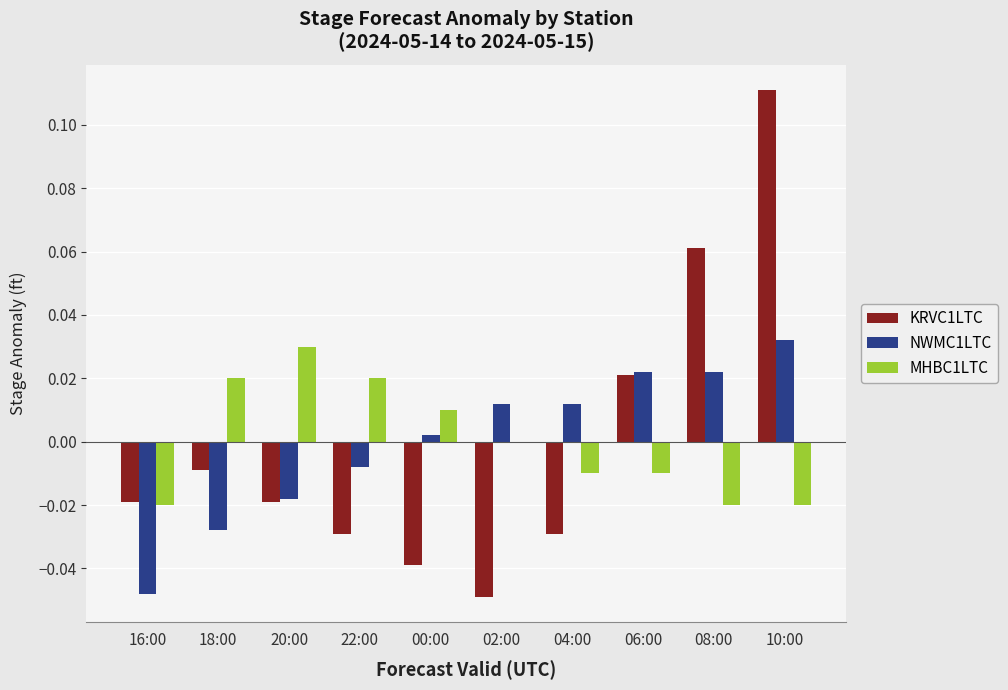

At which label does MHBC1LTC reach its peak?

20:00